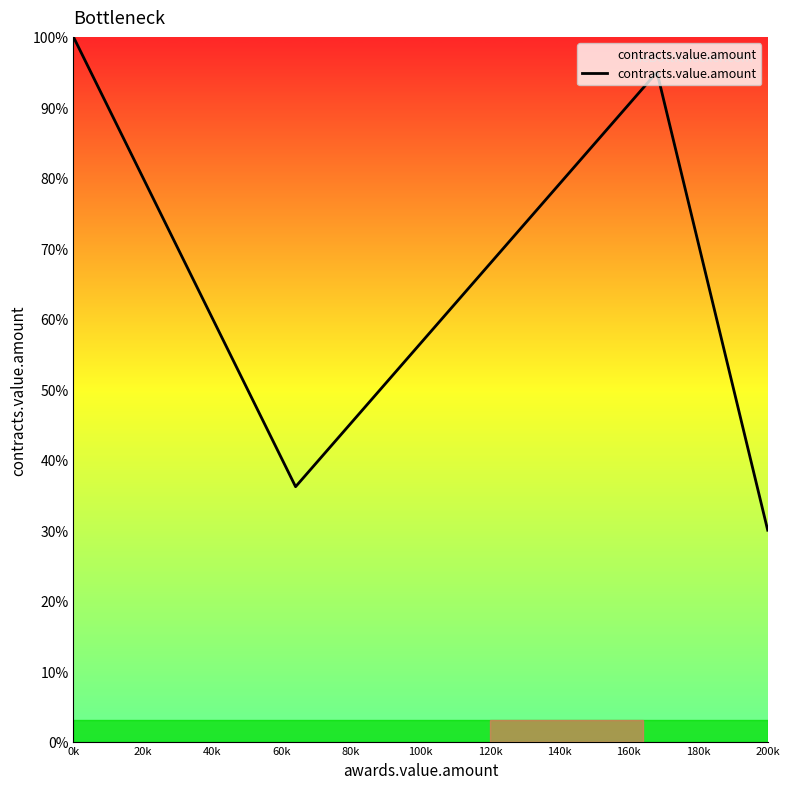

What is the difference between the maximum and minimum values?

70.0